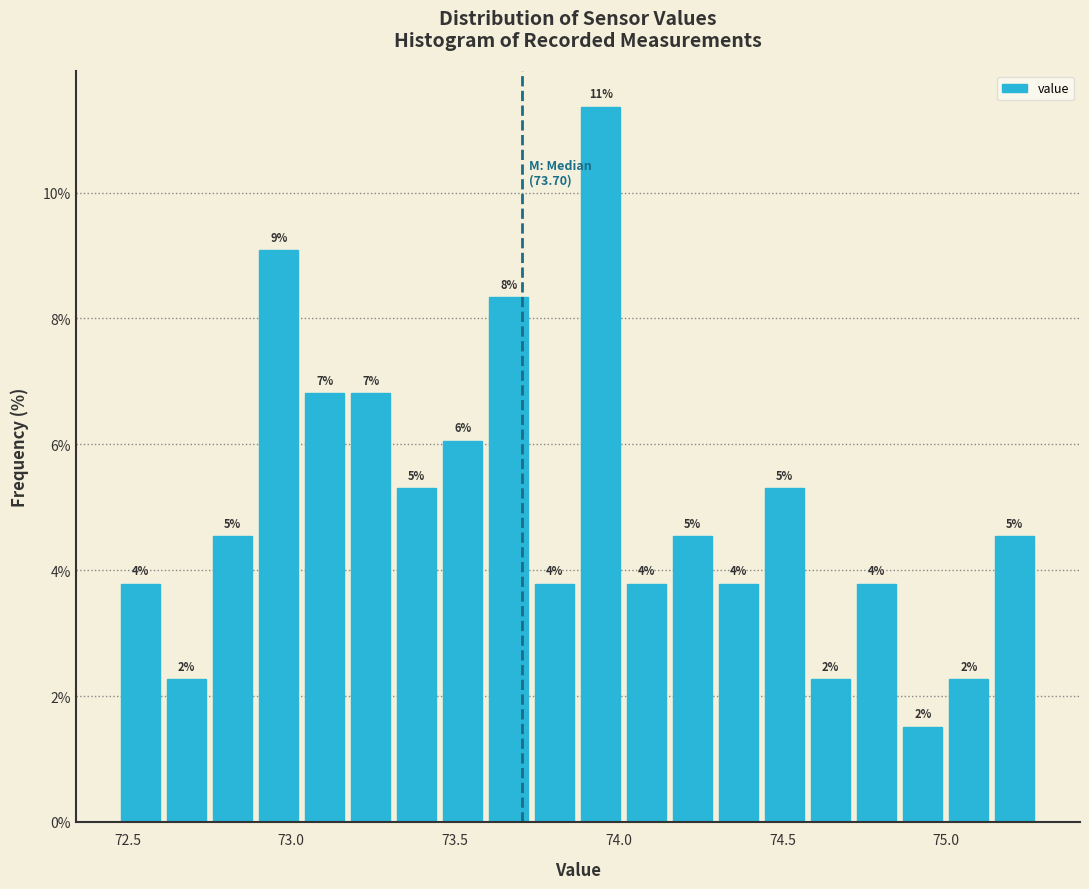

Around what value on the x-axis is the tallest bar? Give the approximate position of its centre, as read against the axis.

73.95